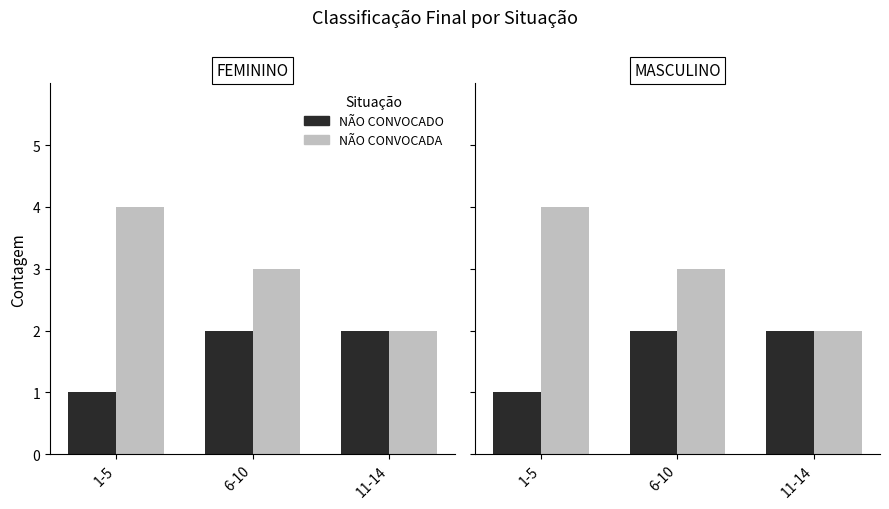

Which series has the largest total across all categories?

NÃO CONVOCADA